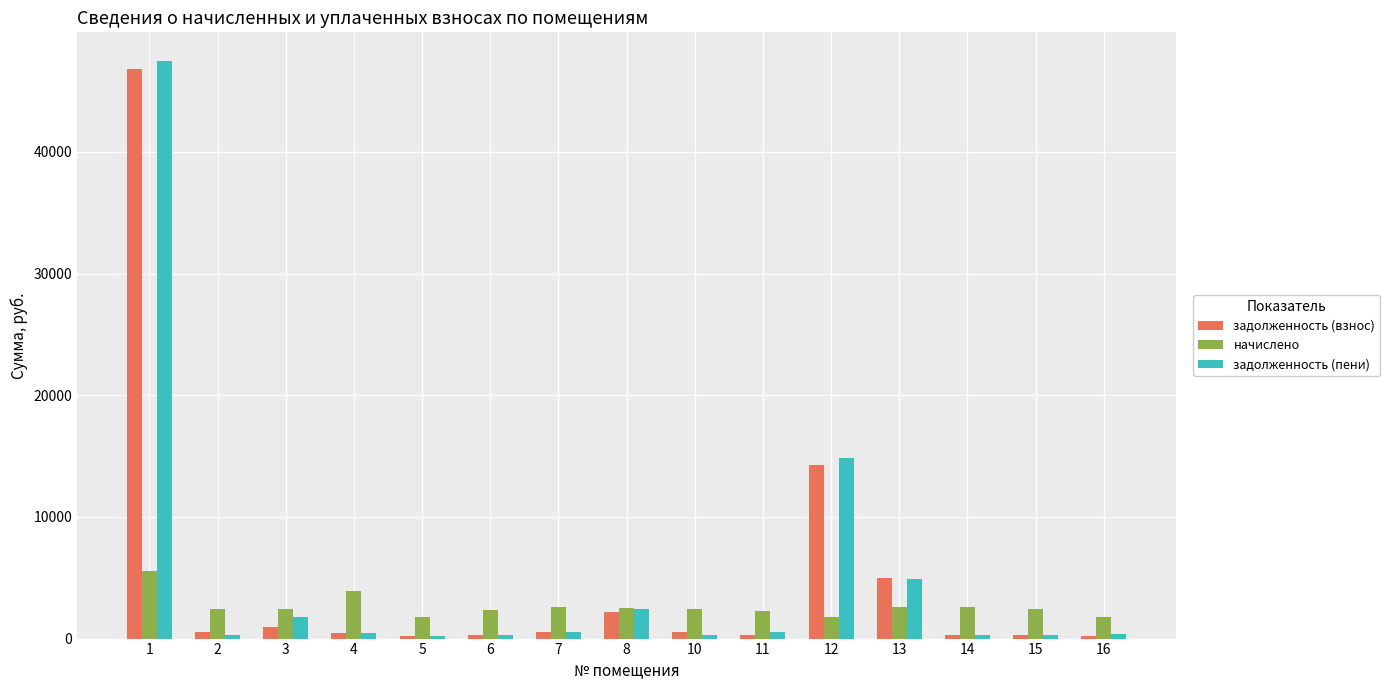

What is the maximum value shown in the chart?

47445.9